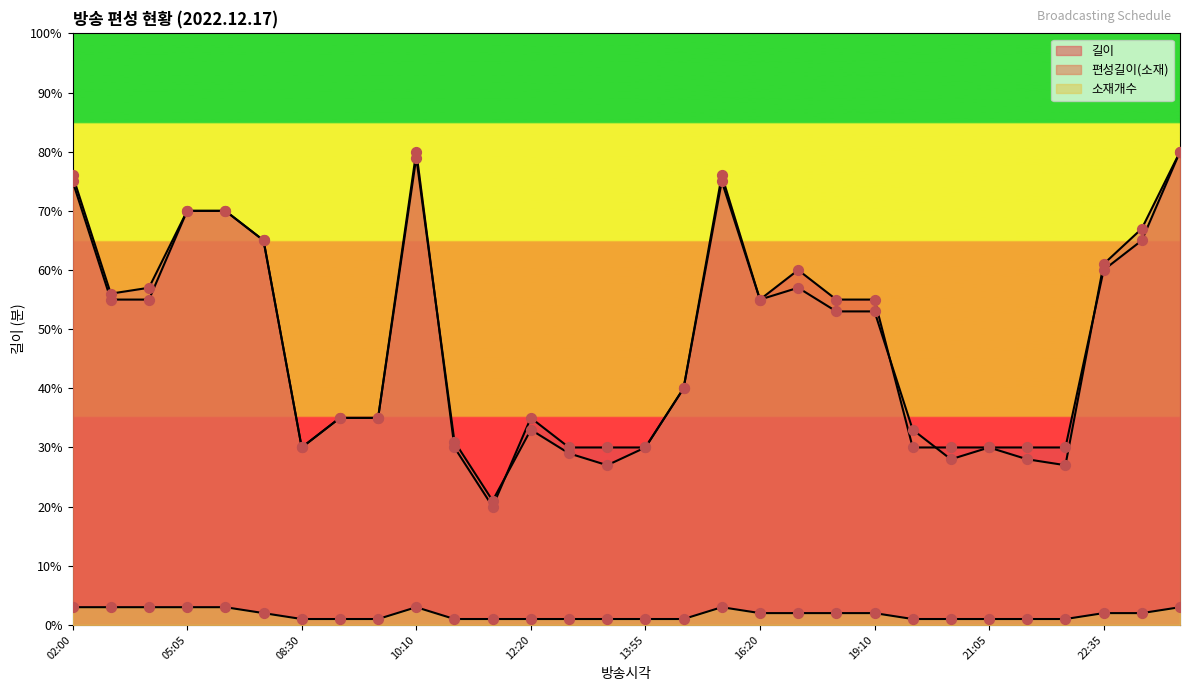

Which series reaches the minimum Y coordinate?

소재개수